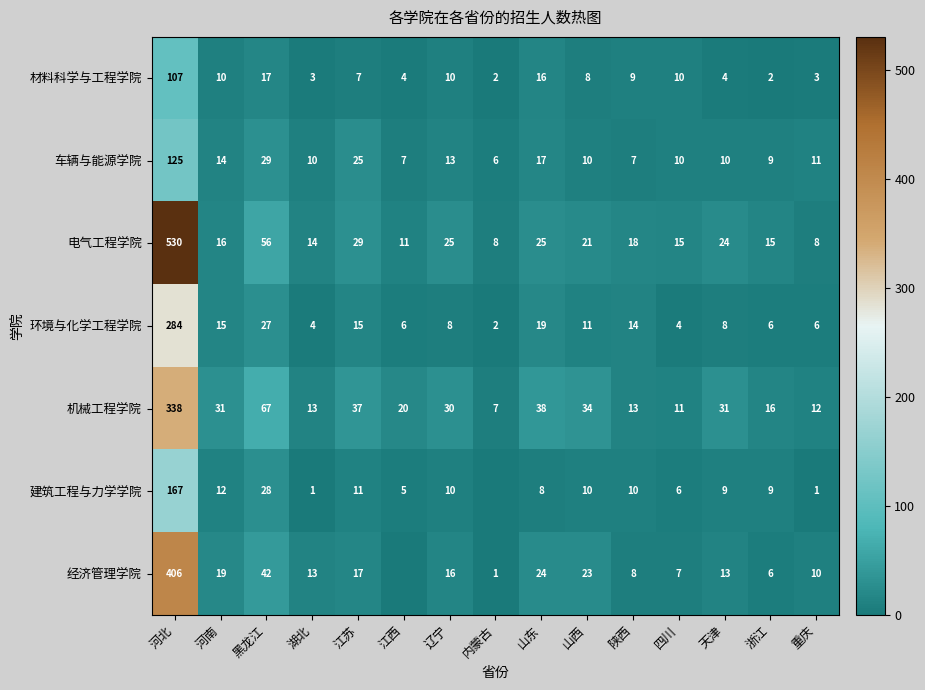

At how many categories does at least one series exceed 387?

1